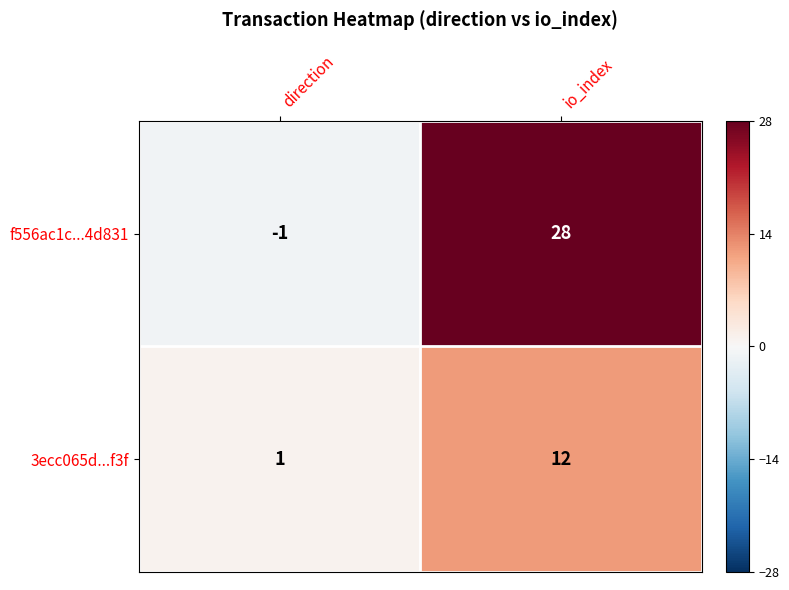

Which series has the largest range (max minus min)?

f556ac1c...4d831